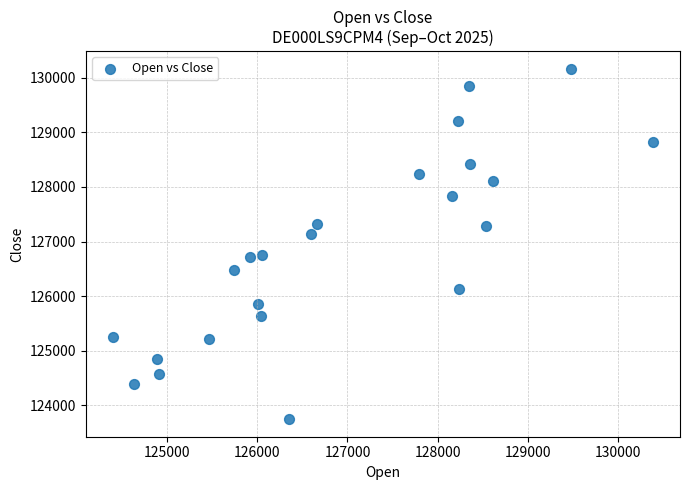

What is the range of Y values (max minus min)?

6413